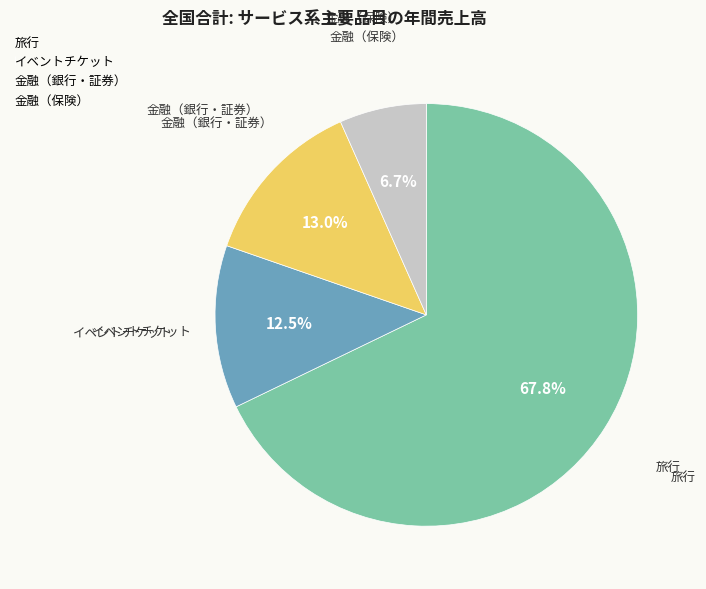

Is 旅行 the majority of the pie?

Yes